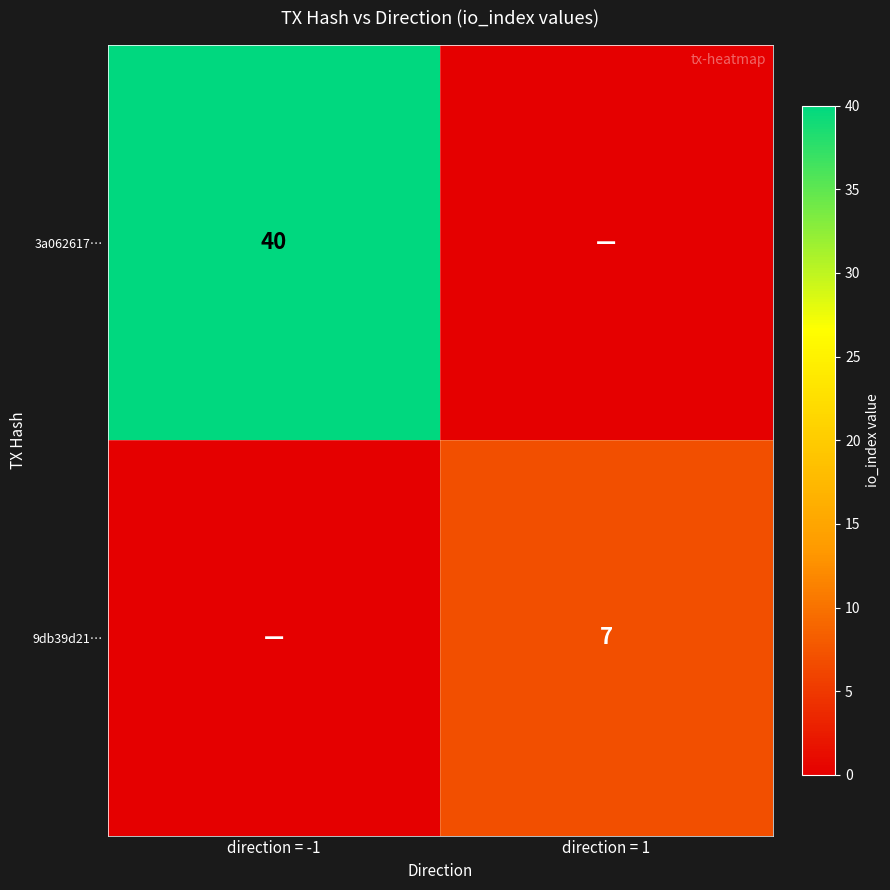

The value of 3a062617… at direction = -1 is 9. True or false?

False